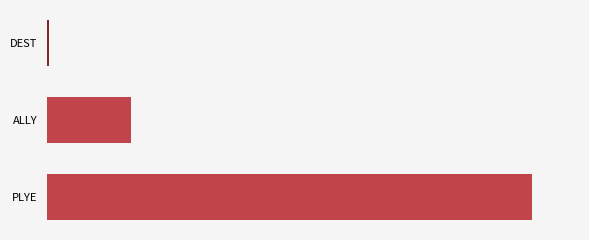

Rank the categories by value from highest to lowest.

PLYE, ALLY, DEST